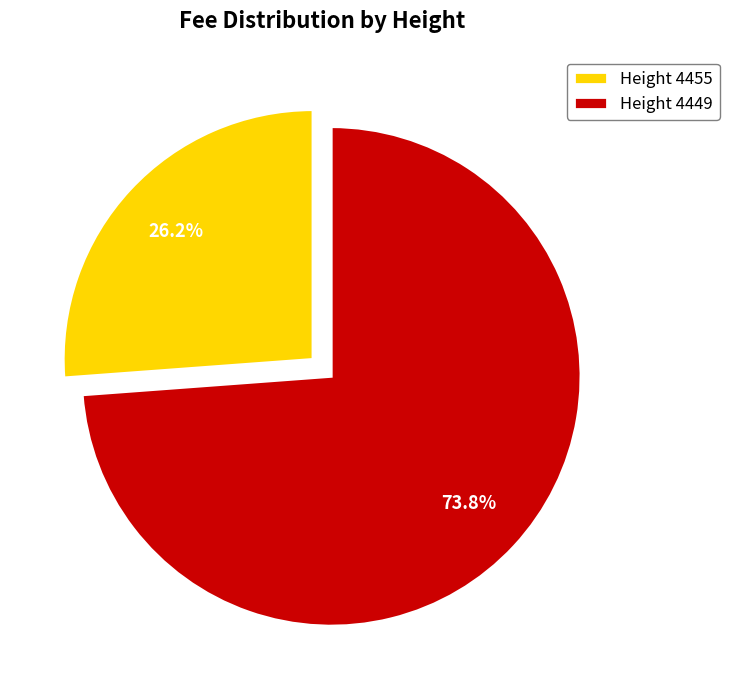

Does any single category account for the majority?

Yes